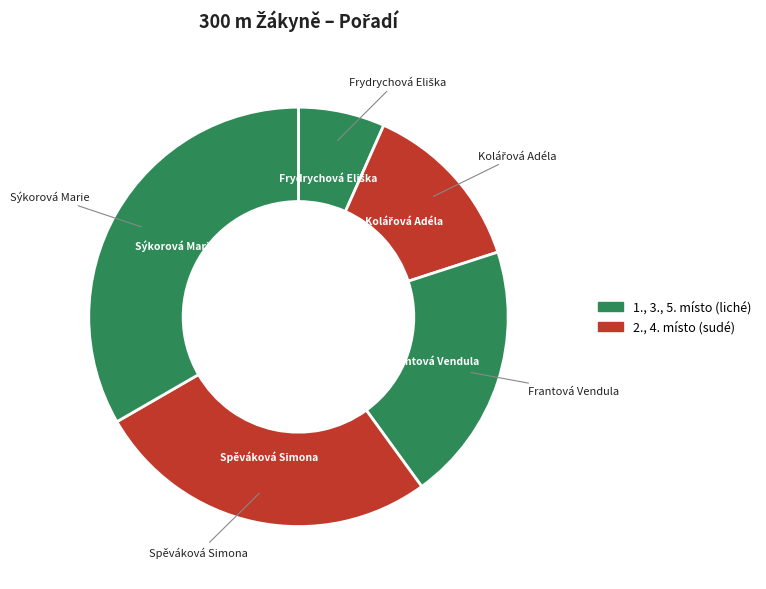

Count the number of slices in the pie.

5